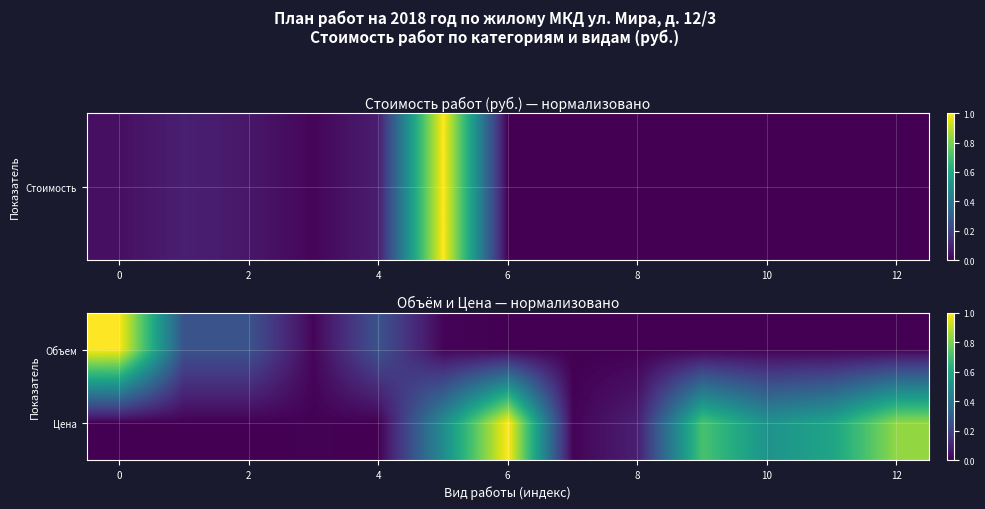

At how many categories does at least one series exceed 0?

13